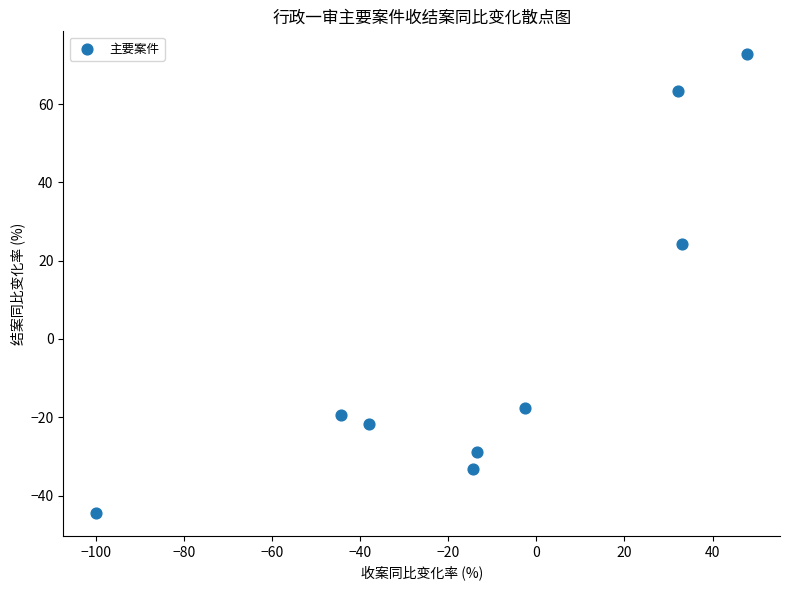

What is the range of X values (max minus min)?

147.9